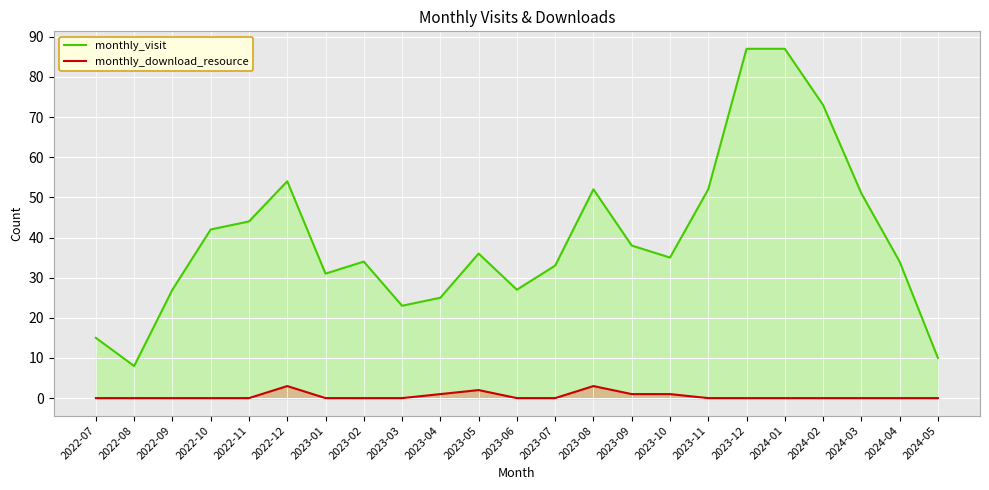

Which category has the lowest value across all series?

2022-07